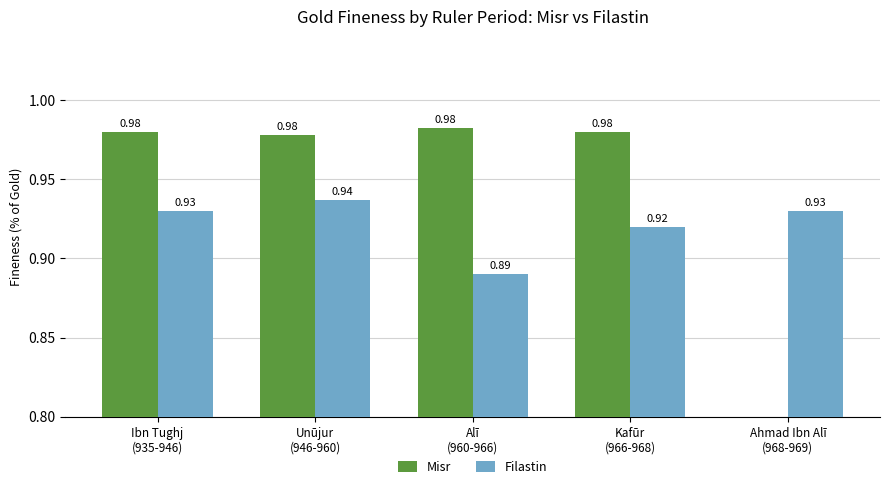

List the series in order of their overall mean, lowest first.

Misr, Filastin